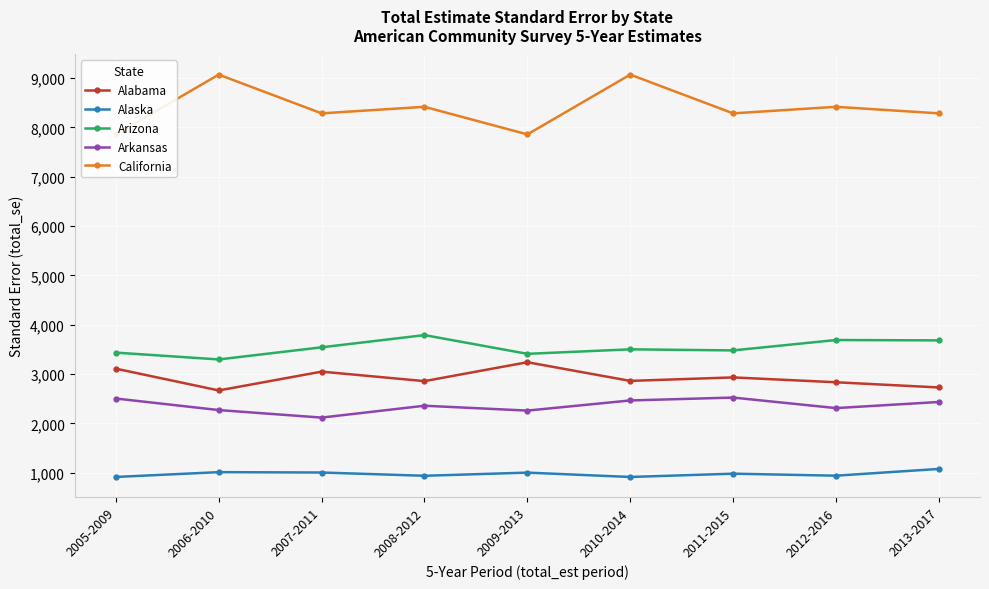

List the labels in order of Arkansas value, largest first.

2011-2015, 2005-2009, 2010-2014, 2013-2017, 2008-2012, 2012-2016, 2006-2010, 2009-2013, 2007-2011